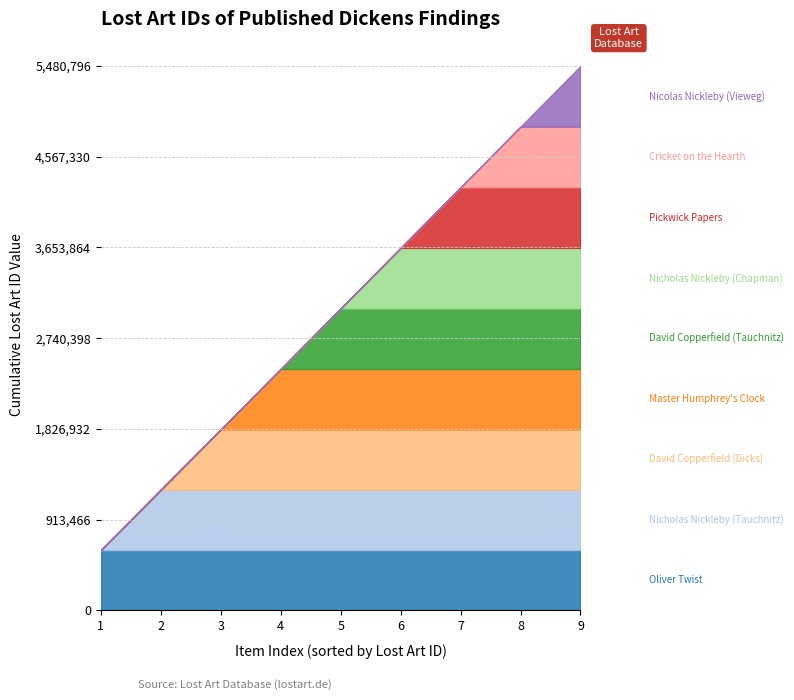

Does the chart have visible grid lines?

Yes